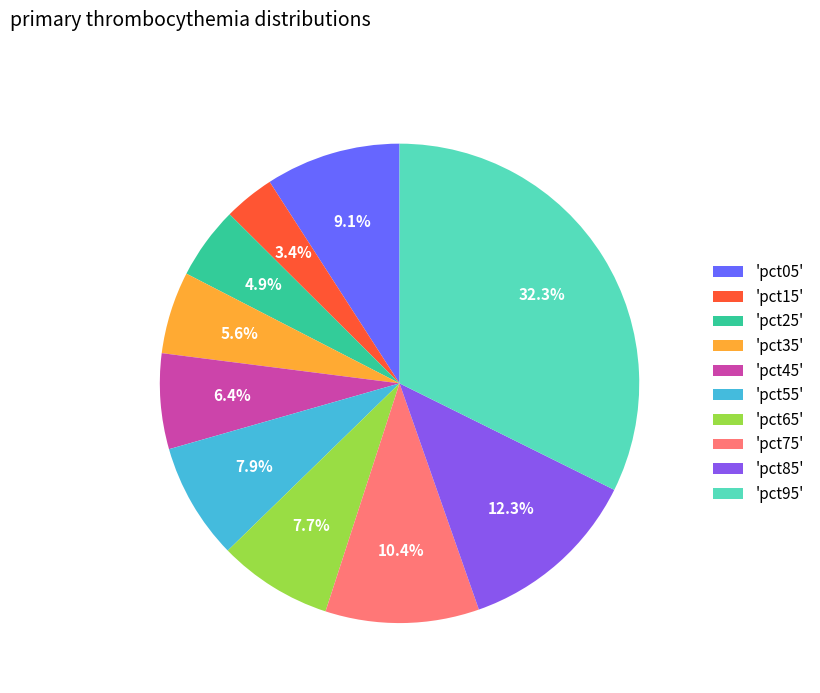

How much of the chart is everything except 'pct05'?

90.9%